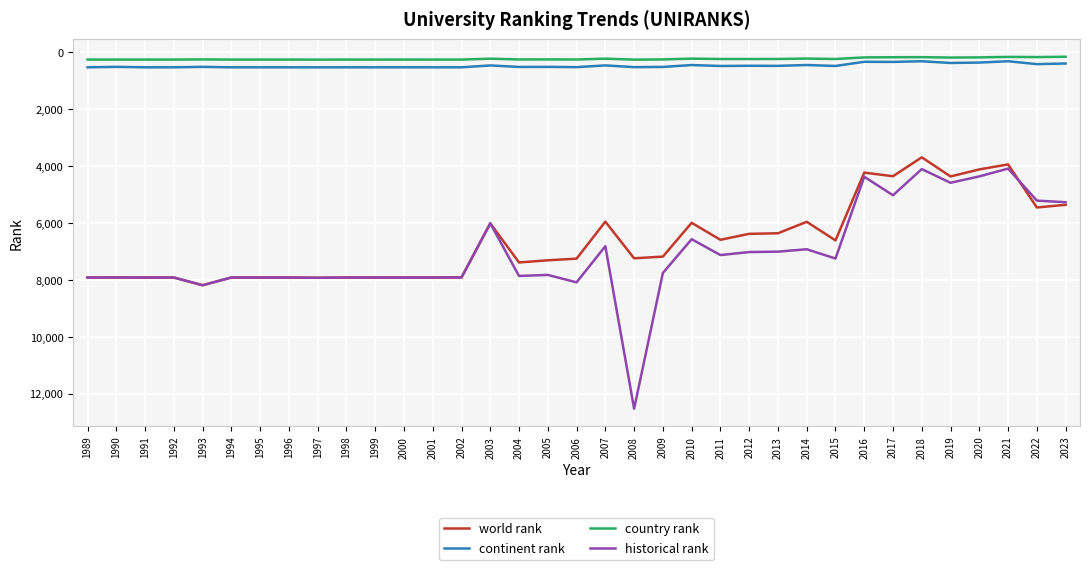

True or false: country rank and world rank intersect in this chart.

False